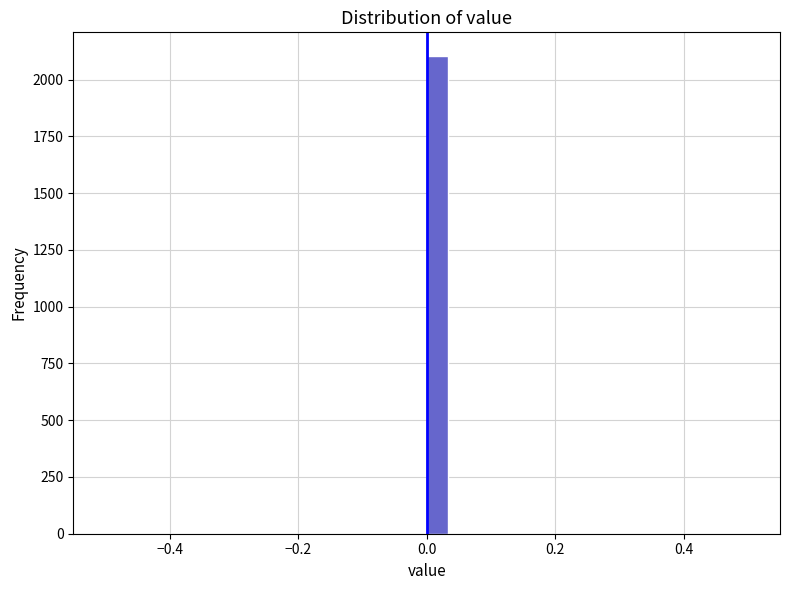

Read against the x-axis, roughly where is the centre of the tallest bar?

0.02